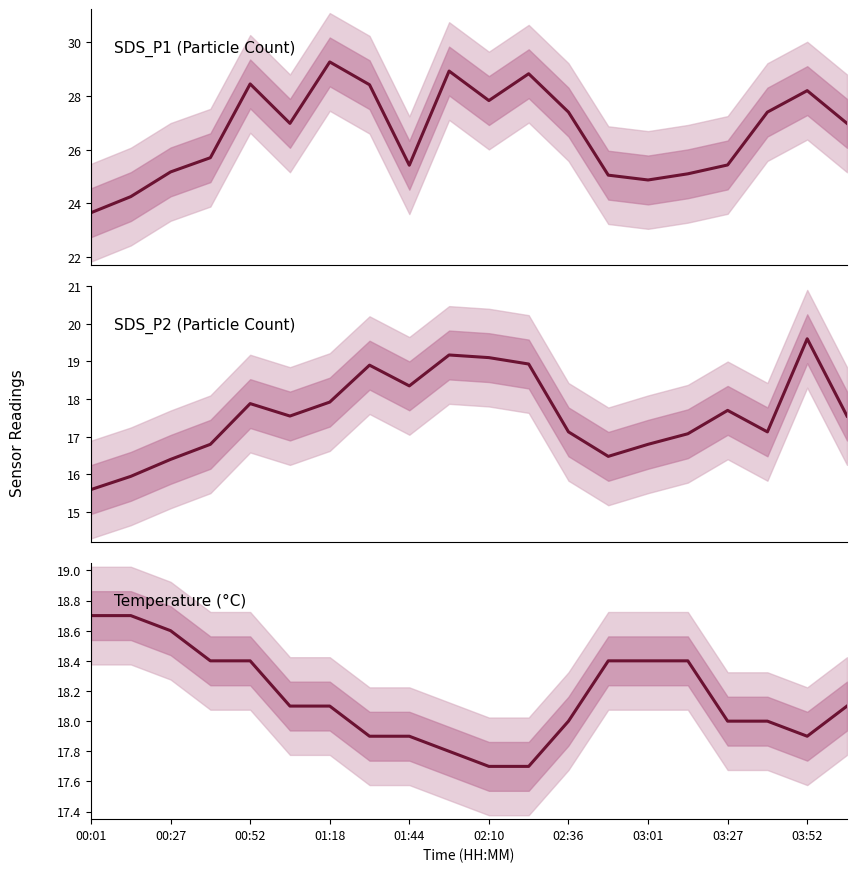

True or false: Temp and SDS_P1 cross at least once.

False